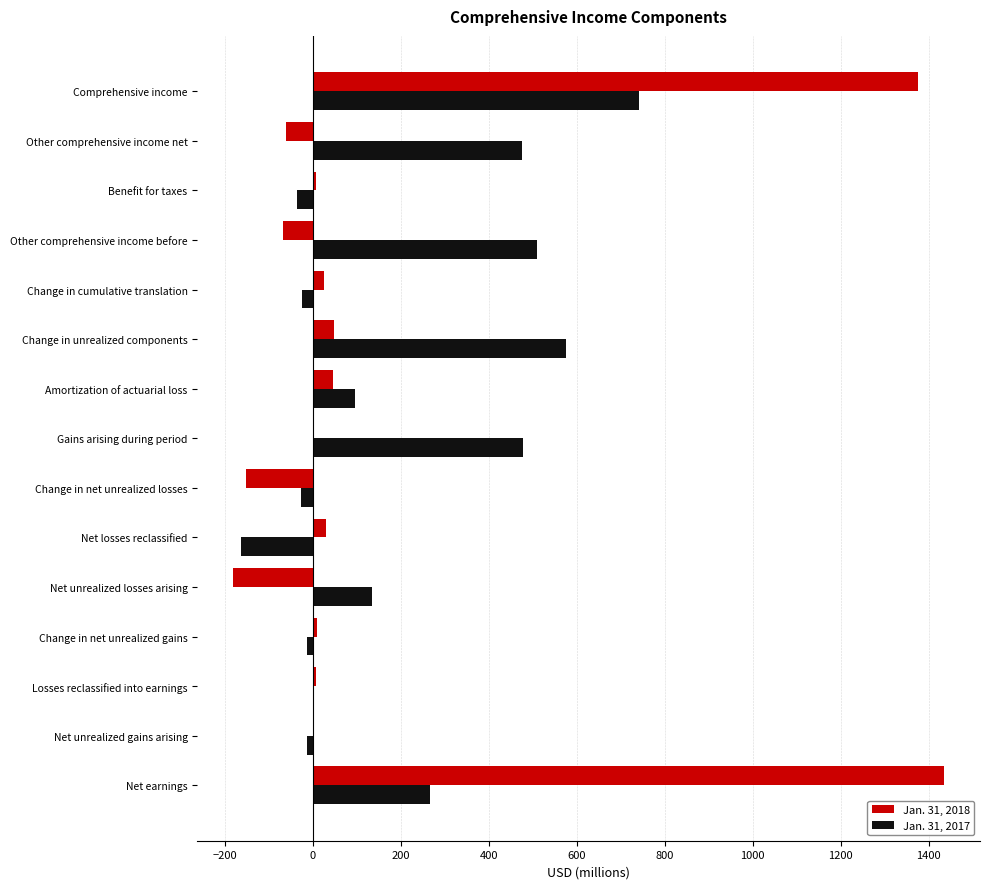

Which category has the highest value in the Jan. 31, 2017 series?

Comprehensive income